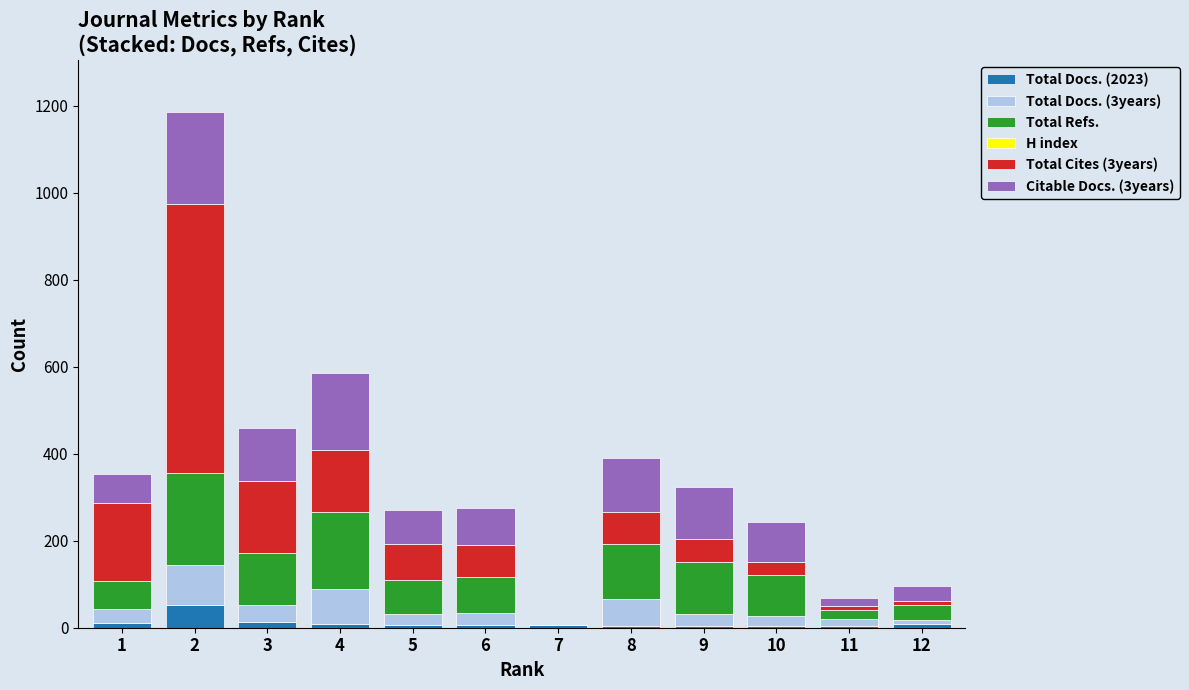

Which series has the largest total across all categories?

Total Cites (3years)